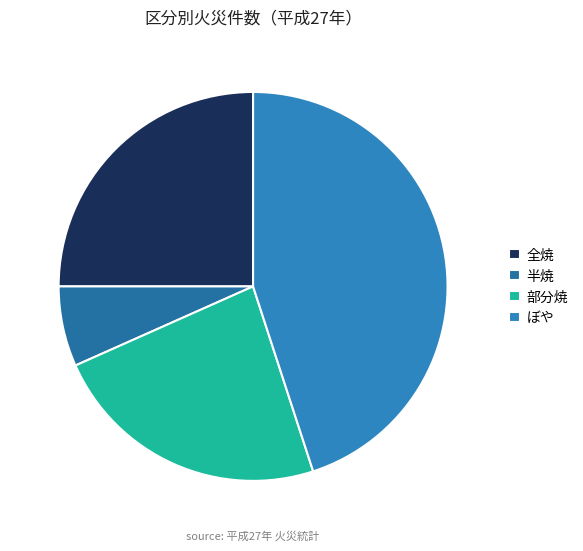

To the nearest percent, what percentage of the pie is 部分焼?

23%